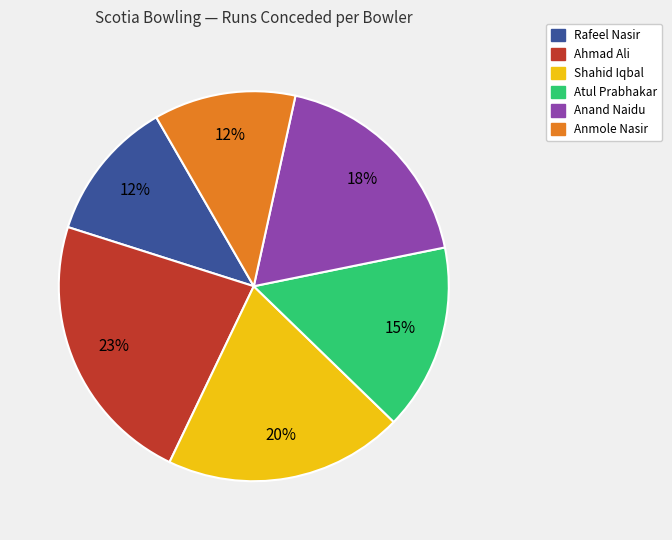

Between Anand Naidu and Anmole Nasir, which is larger?

Anand Naidu